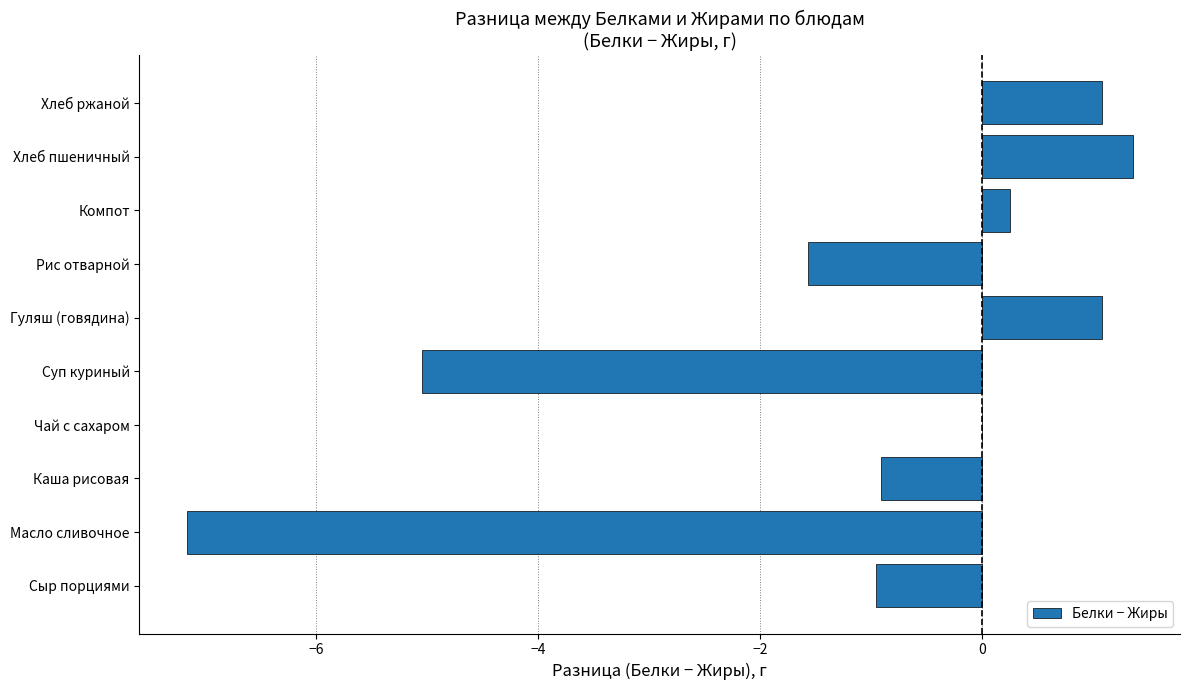

Read the value at Хлеб ржаной.

1.1